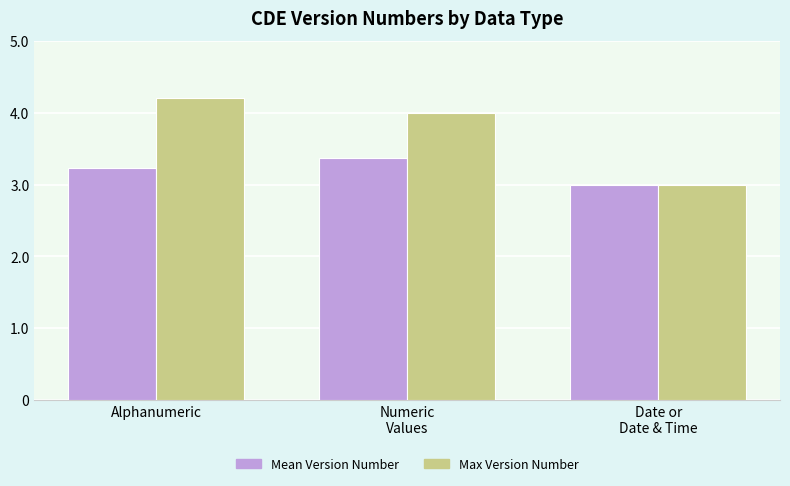

Reading left to right, what are all the values shown in this chart?

Mean Version Number: 3.2	3.4	3.0
Max Version Number: 4.2	4.0	3.0